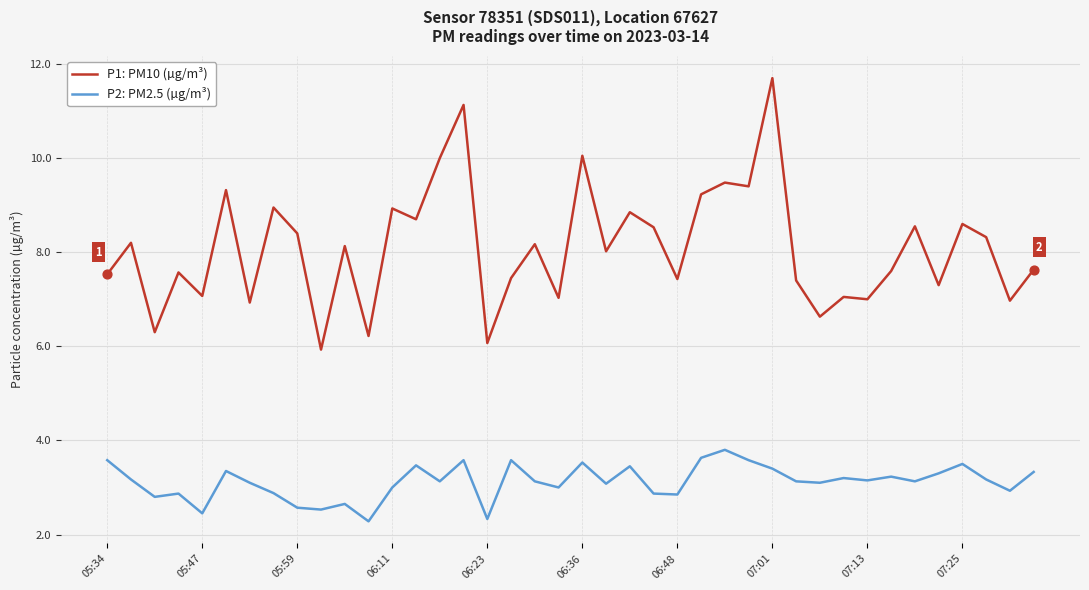

Which series has the largest total across all categories?

P1: PM10 (µg/m³)